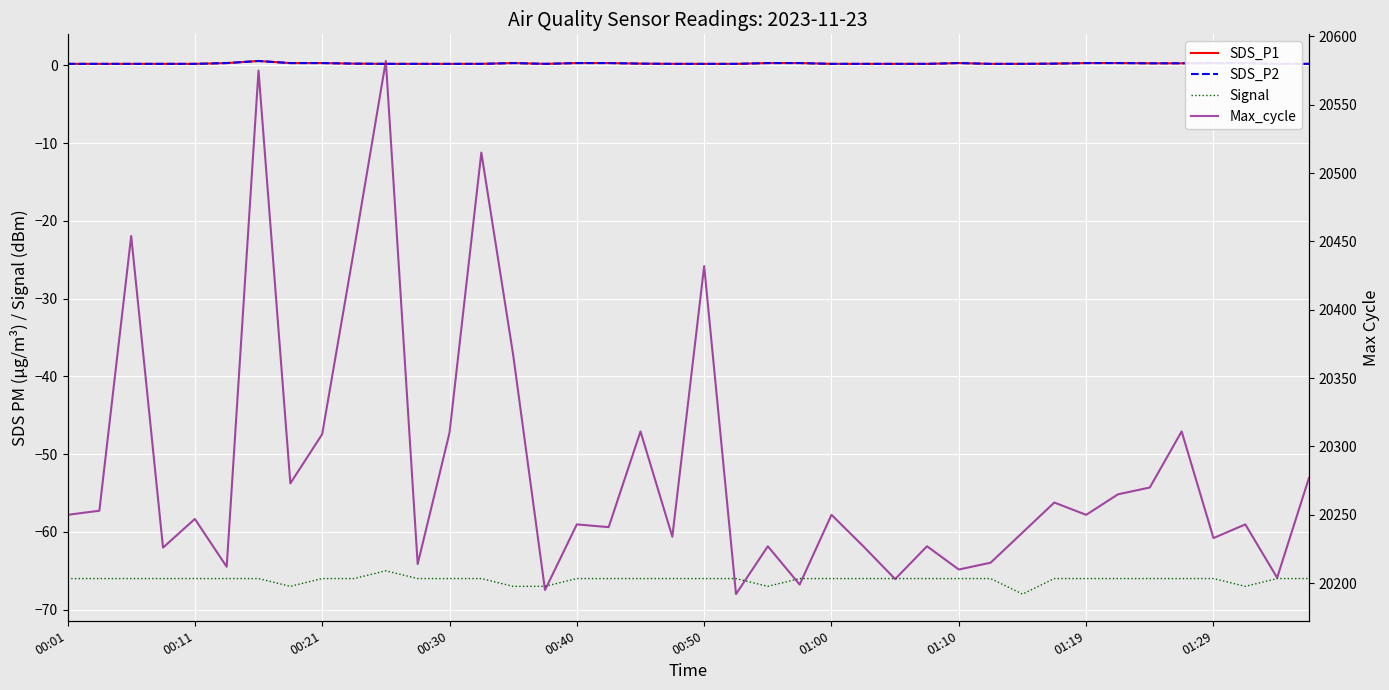

What is the maximum value for Signal?

-65